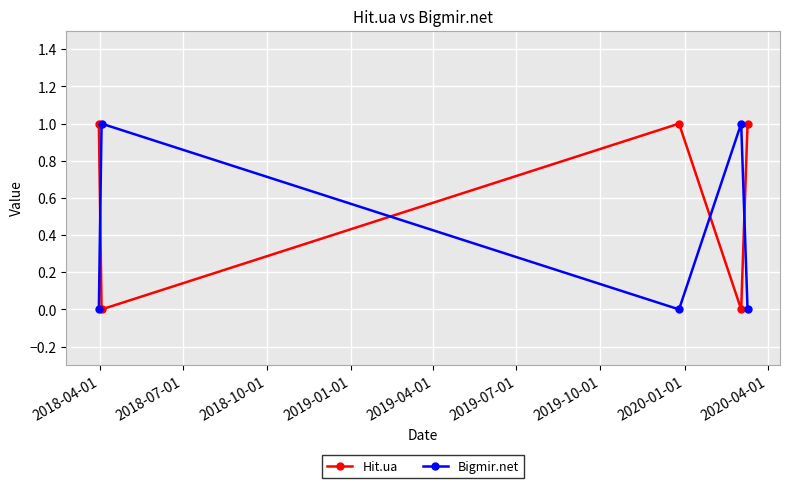

Rank the series by their average value, from lowest to highest.

Bigmir.net, Hit.ua